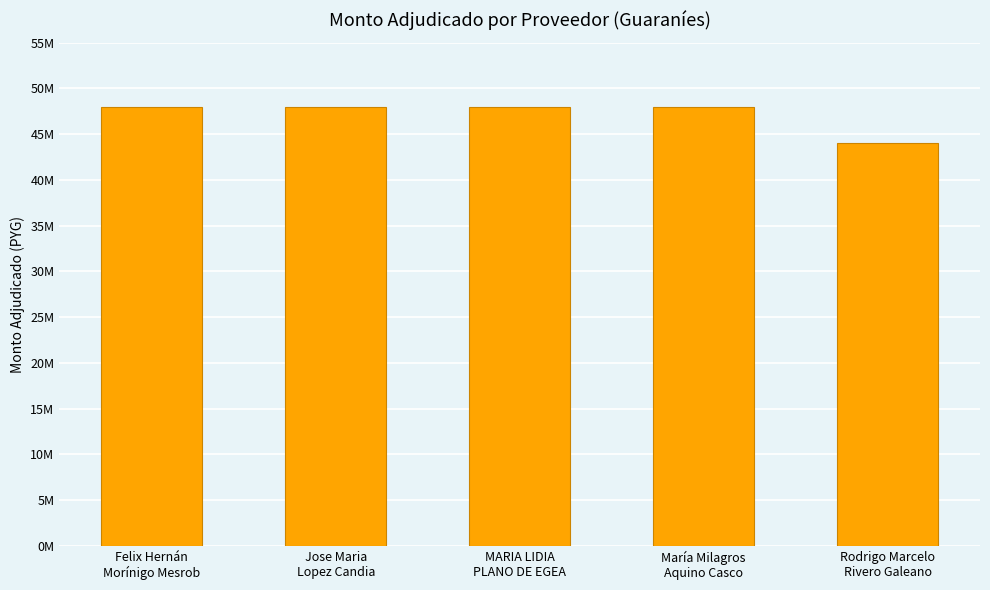

What is the smallest value displayed?

44000000